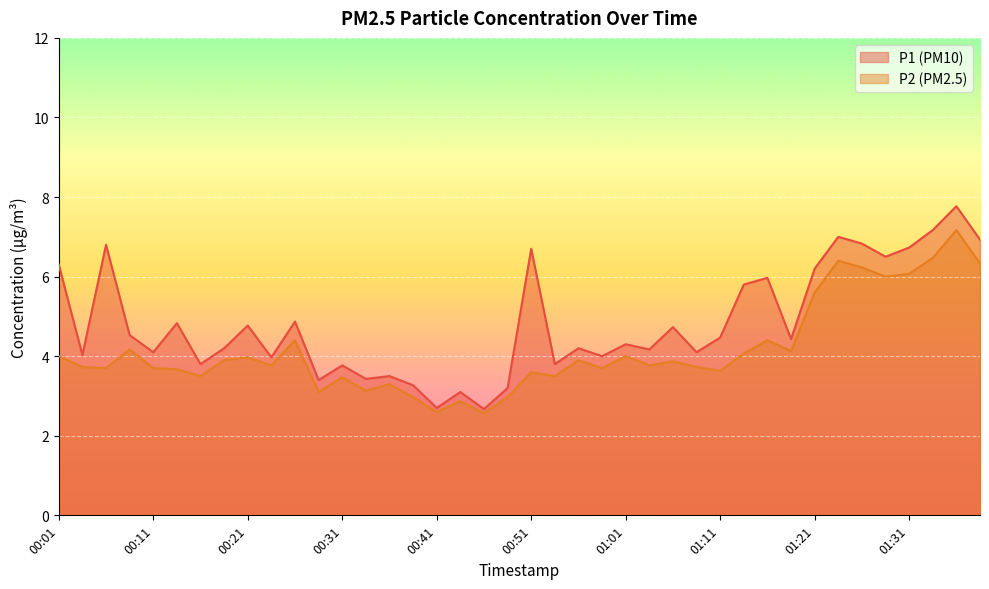

What is the sum of the P2 values at 01:26 and 00:11?

9.9